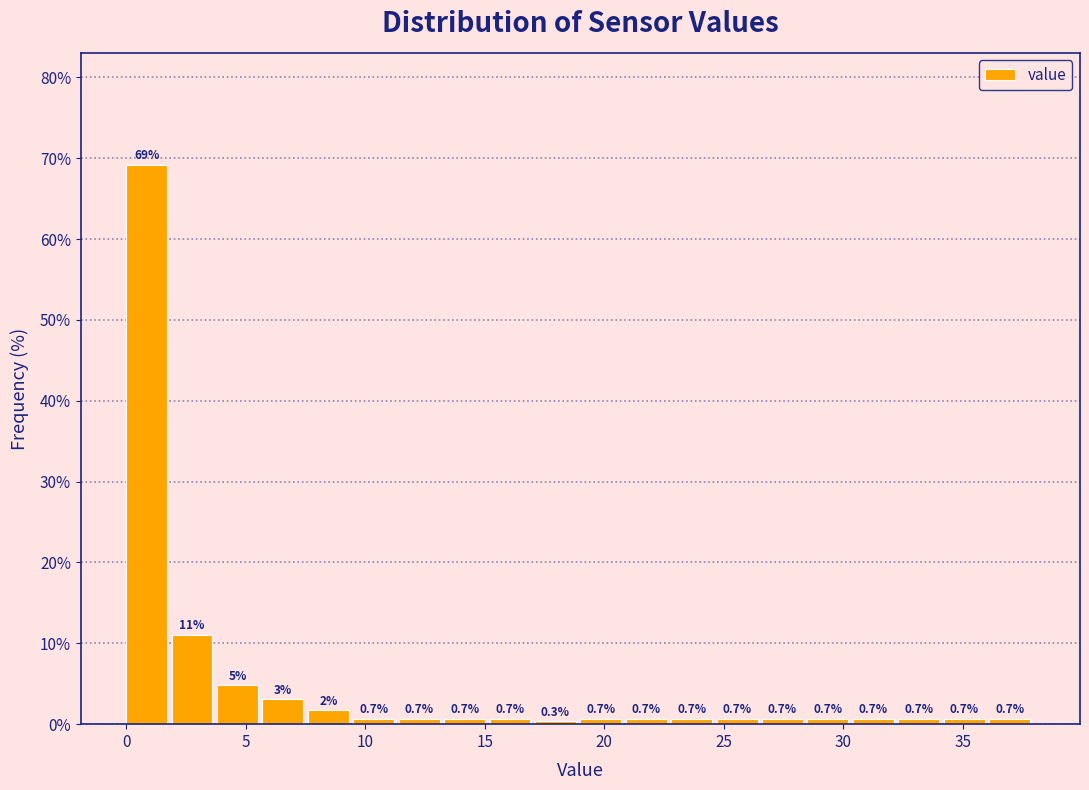

Read against the x-axis, roughly where is the centre of the tallest bar?

1.0